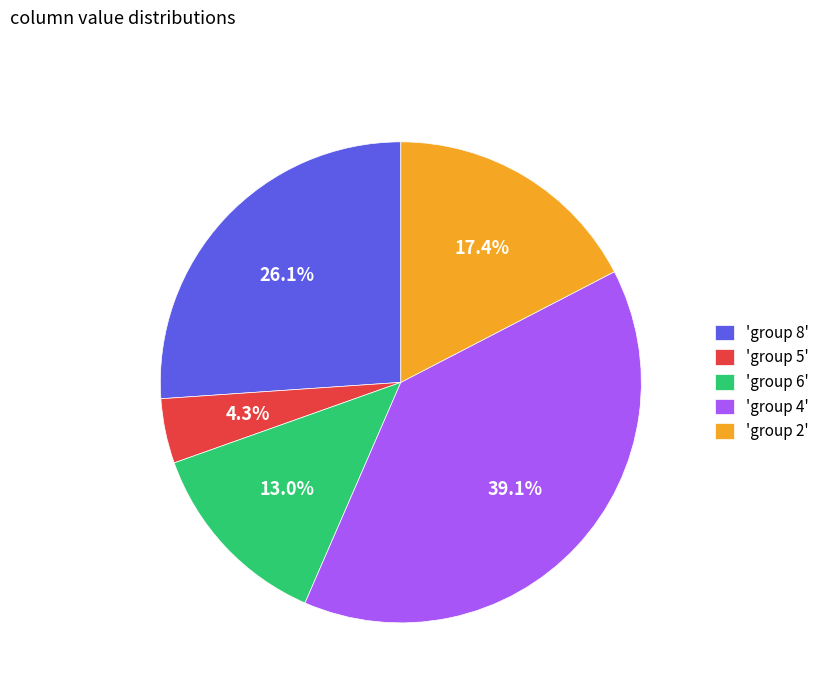

Rank the categories by value from lowest to highest.

'group 5', 'group 6', 'group 2', 'group 8', 'group 4'